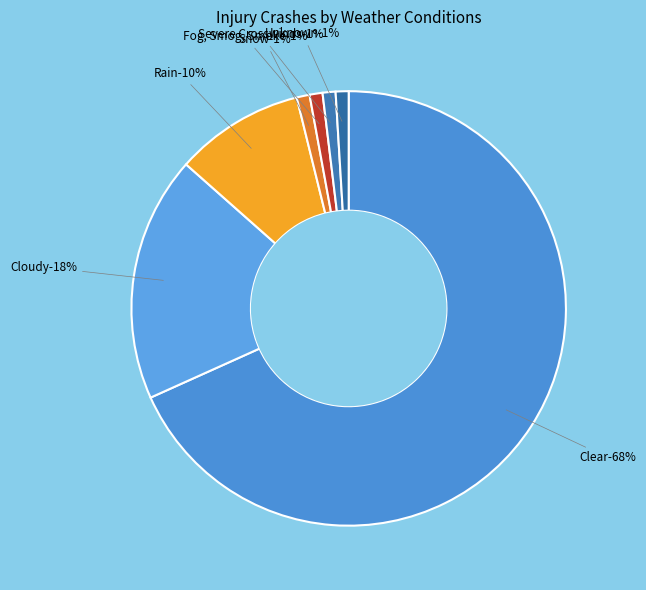

To the nearest percent, what percentage of the pie is Unknown?

1%